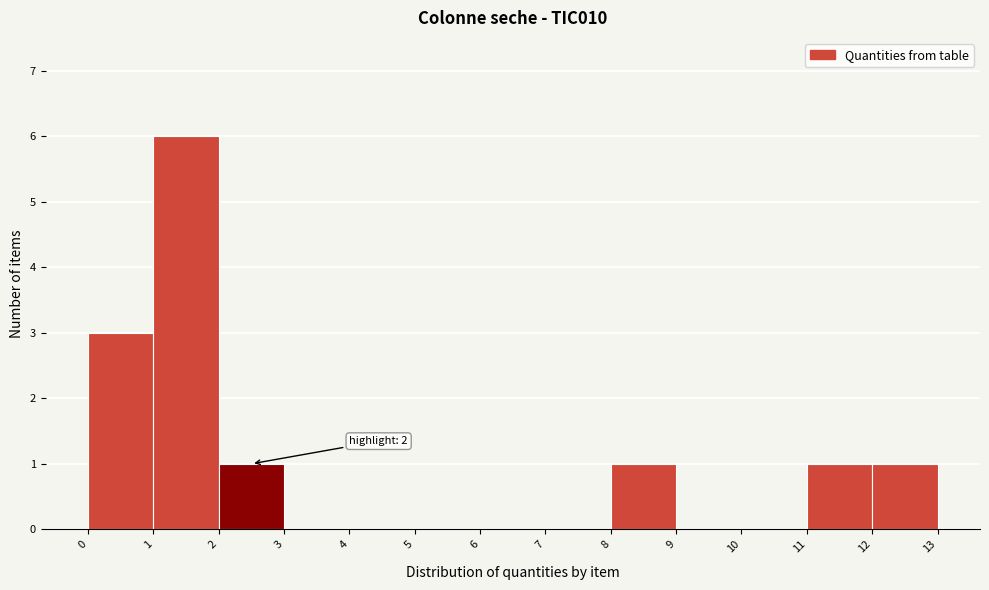

Which range on the x-axis has the tallest bar?

1 to 2